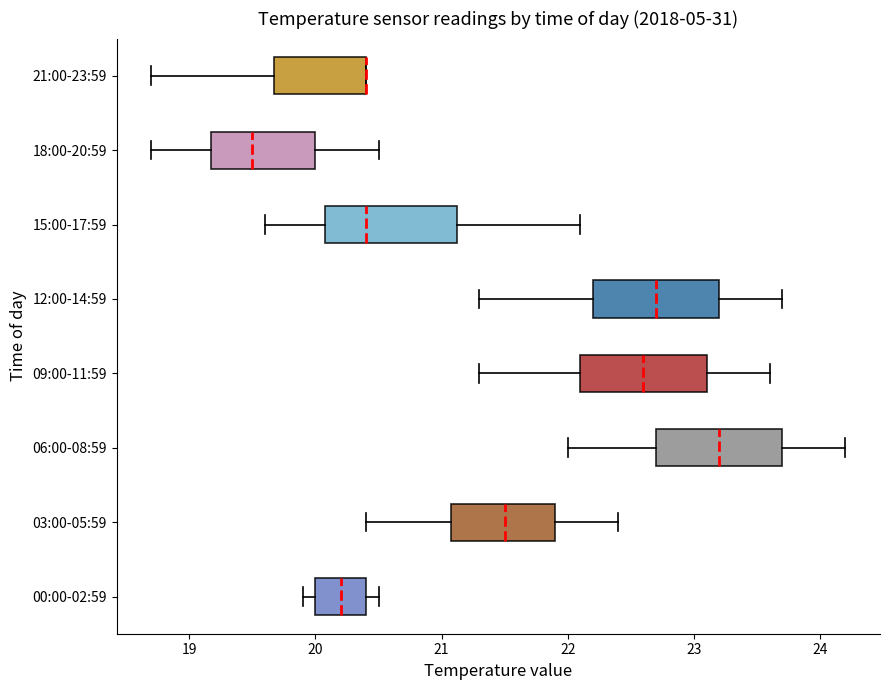

Reading bottom to top, transcribe this box plot: for each box, give where its median line is, the range the box spans, and where its two whiskers end, as read against the x-axis. The values are not printed on the chart, so give them approximately, as read against the axis.

00:00-02:59: median 20.2, box 20.0 to 20.4, whiskers 19.9 to 20.5
03:00-05:59: median 21.5, box 21.1 to 21.9, whiskers 20.4 to 22.4
06:00-08:59: median 23.2, box 22.7 to 23.7, whiskers 22.0 to 24.2
09:00-11:59: median 22.6, box 22.1 to 23.1, whiskers 21.3 to 23.6
12:00-14:59: median 22.7, box 22.2 to 23.2, whiskers 21.3 to 23.7
15:00-17:59: median 20.4, box 20.1 to 21.1, whiskers 19.6 to 22.1
18:00-20:59: median 19.5, box 19.2 to 20.0, whiskers 18.7 to 20.5
21:00-23:59: median 20.4 (drawn on the box's right edge), box 19.7 to 20.4, whiskers 18.7 to 20.4